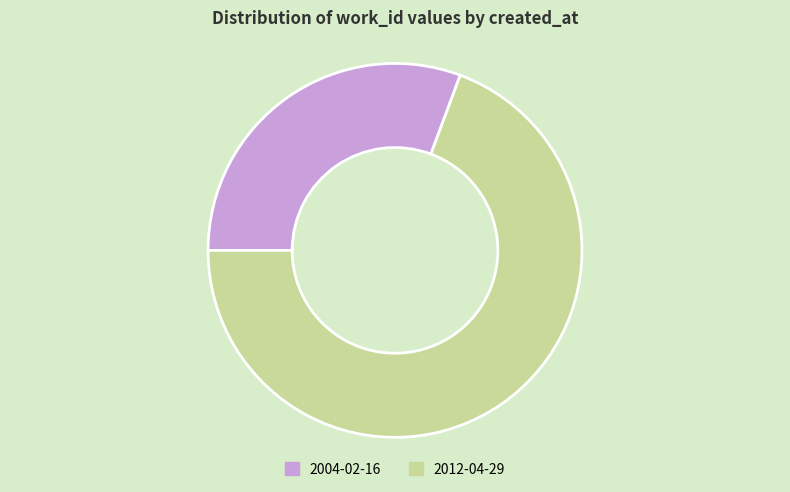

Is there any slice that represents more than half of the pie?

Yes